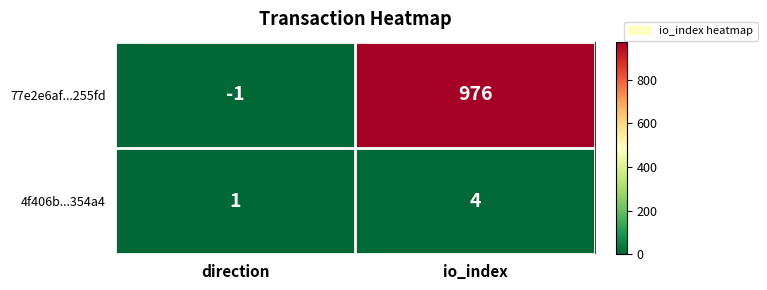

At which category does the chart reach its peak across all series?

io_index